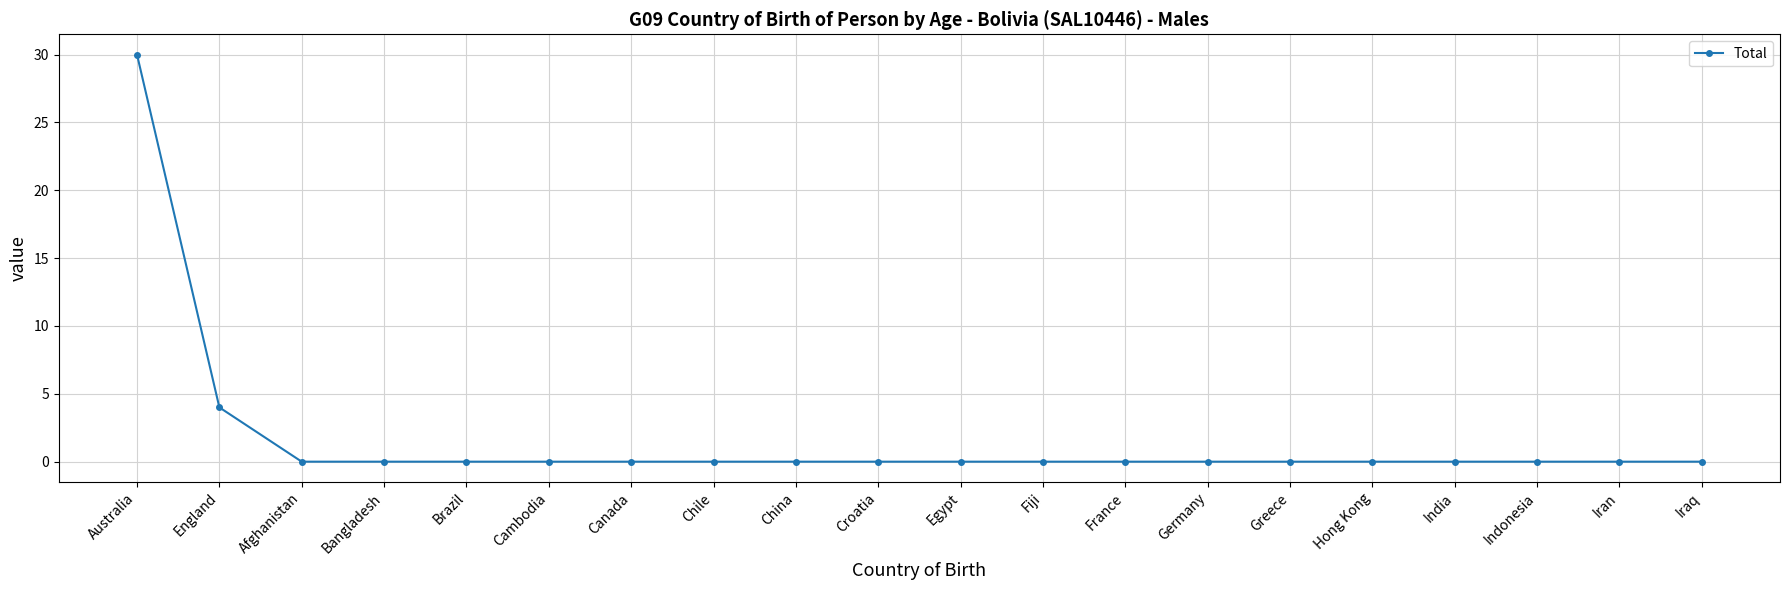

What position from the right is Indonesia?

3